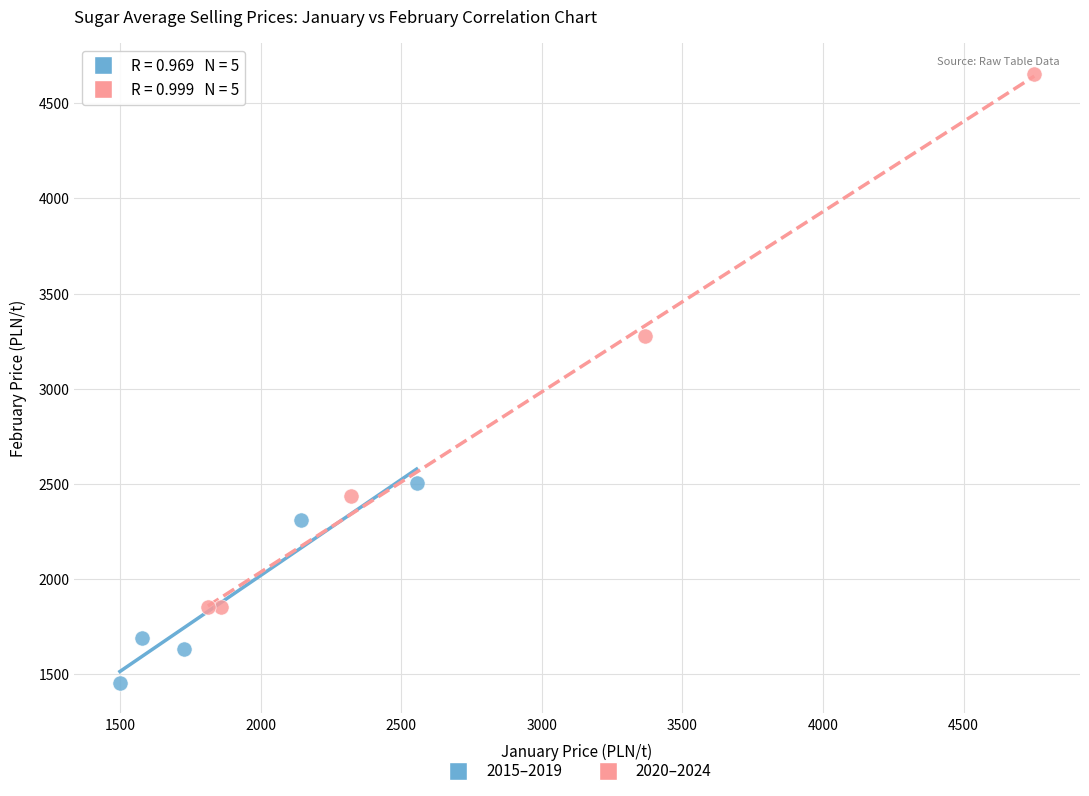

What are all the series names shown in the legend?

2015–2019, 2020–2024